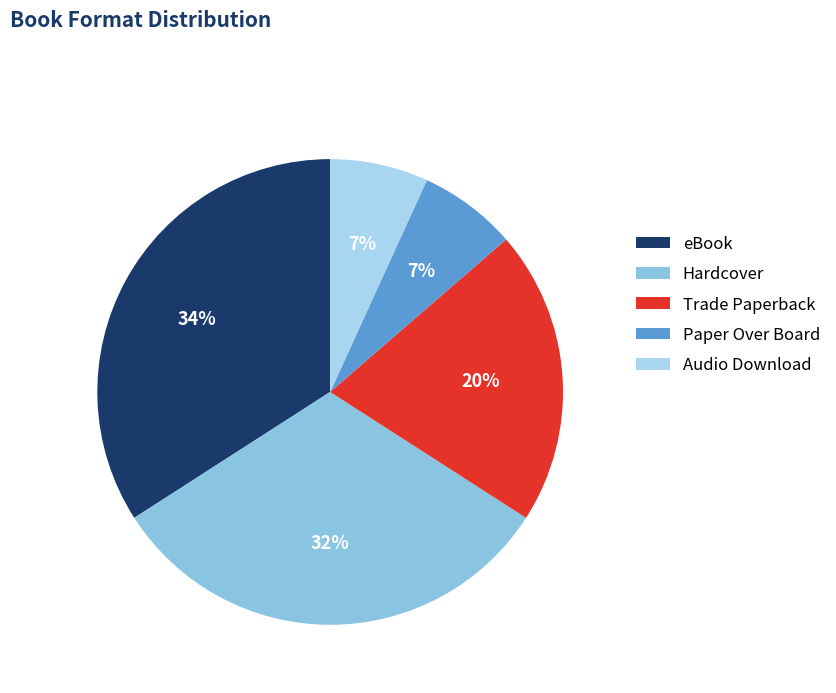

Is there a majority slice in this chart?

No